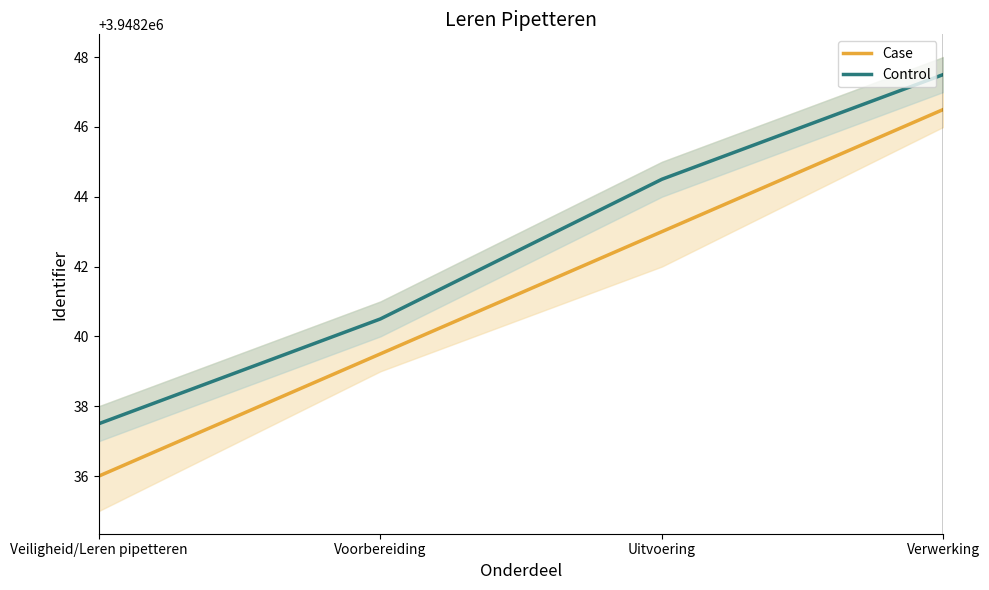

At how many categories does at least one series exceed 3948237?

4